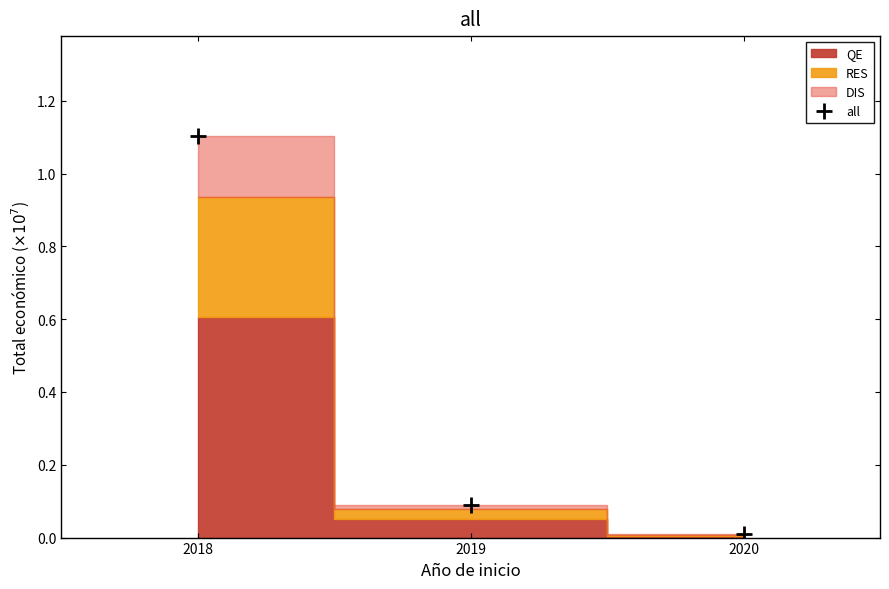

Rank the categories by value from highest to lowest.

2018, 2019, 2020